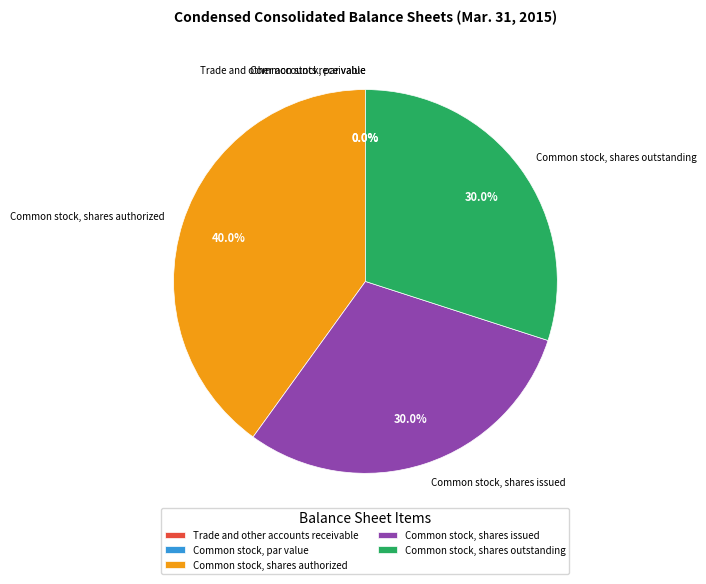

Which slice is the largest?

Common stock, shares authorized